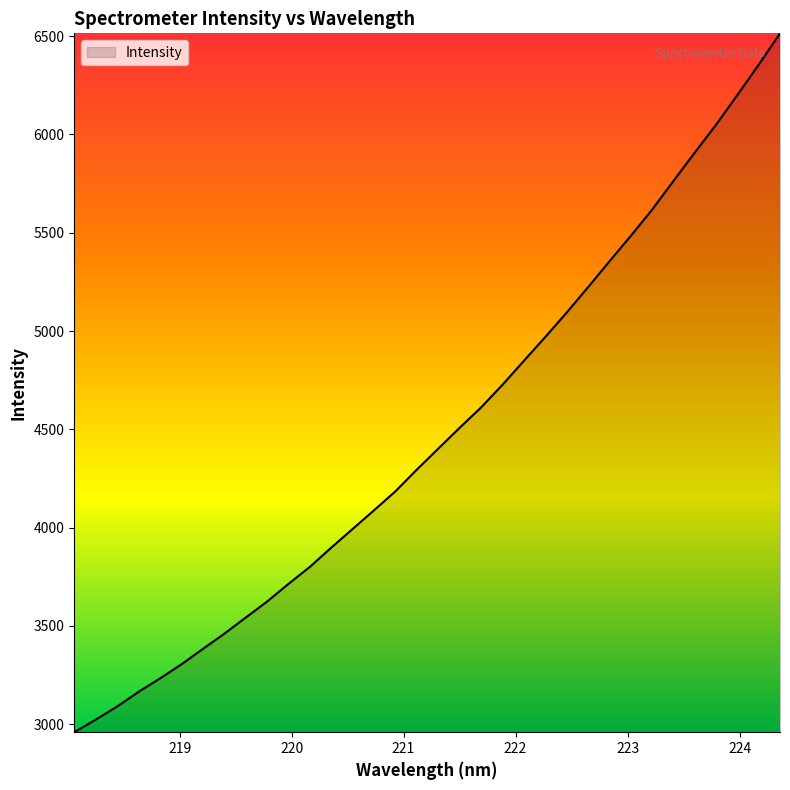

What is the smallest value displayed?

2959.9